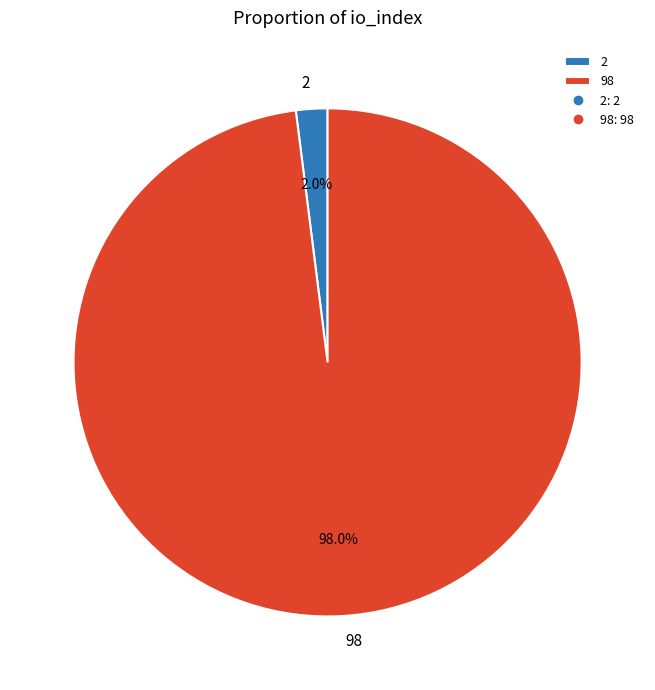

To the nearest percent, what portion does 2 represent?

2%